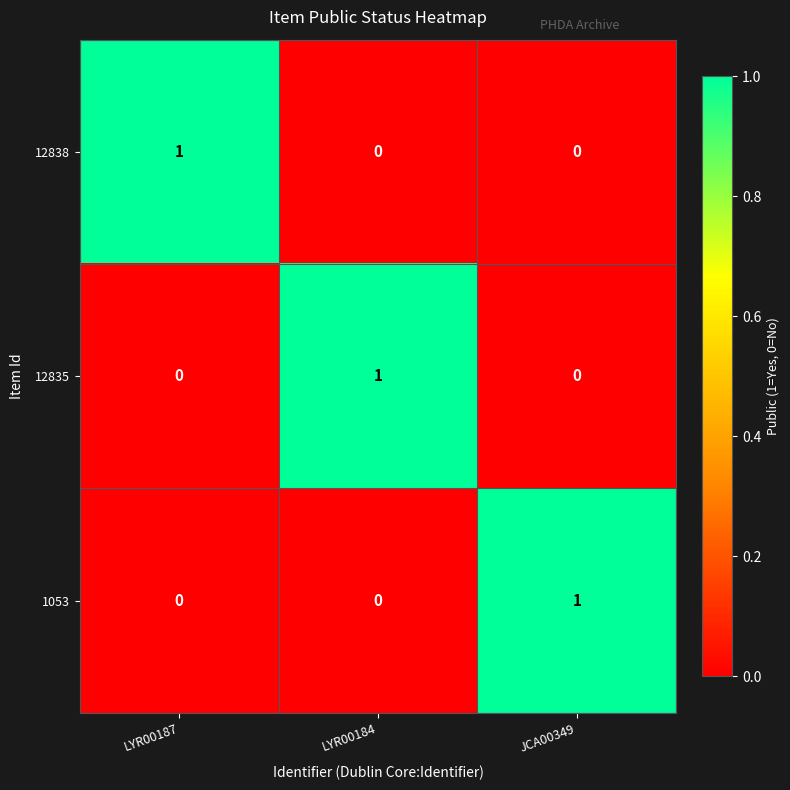

Reading right to left, what are all the values shown in this chart?

12838: 0	0	1
12835: 0	1	0
1053: 1	0	0